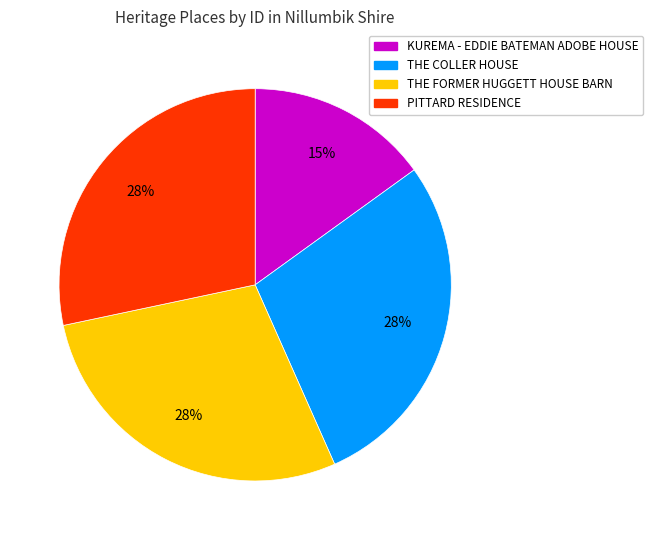

What percentage is the THE FORMER HUGGETT HOUSE BARN slice, to the nearest percent?

28%